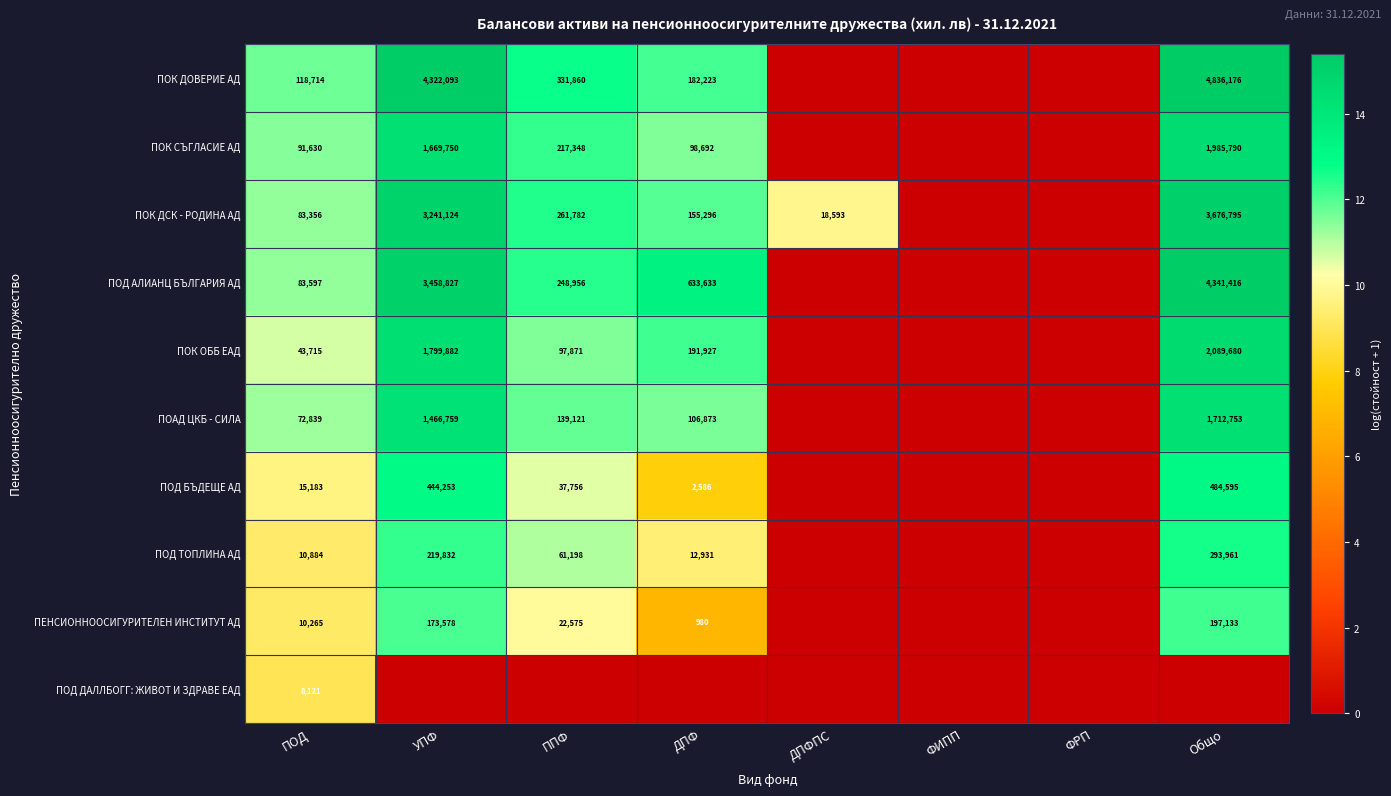

How many categories are shown in the chart?

8